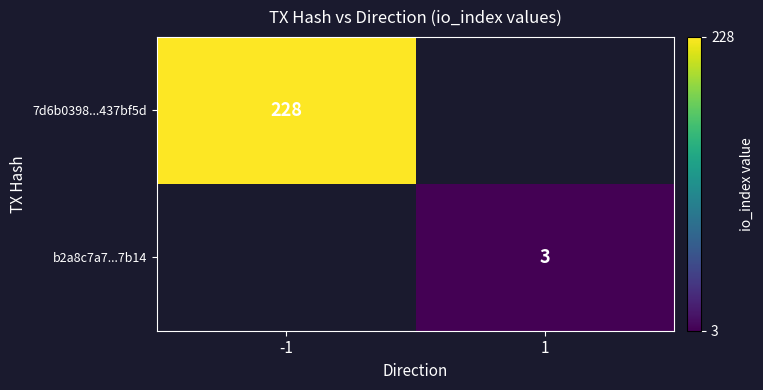

Is it true that b2a8c7a7...7b14 equals 5 at 1?

False